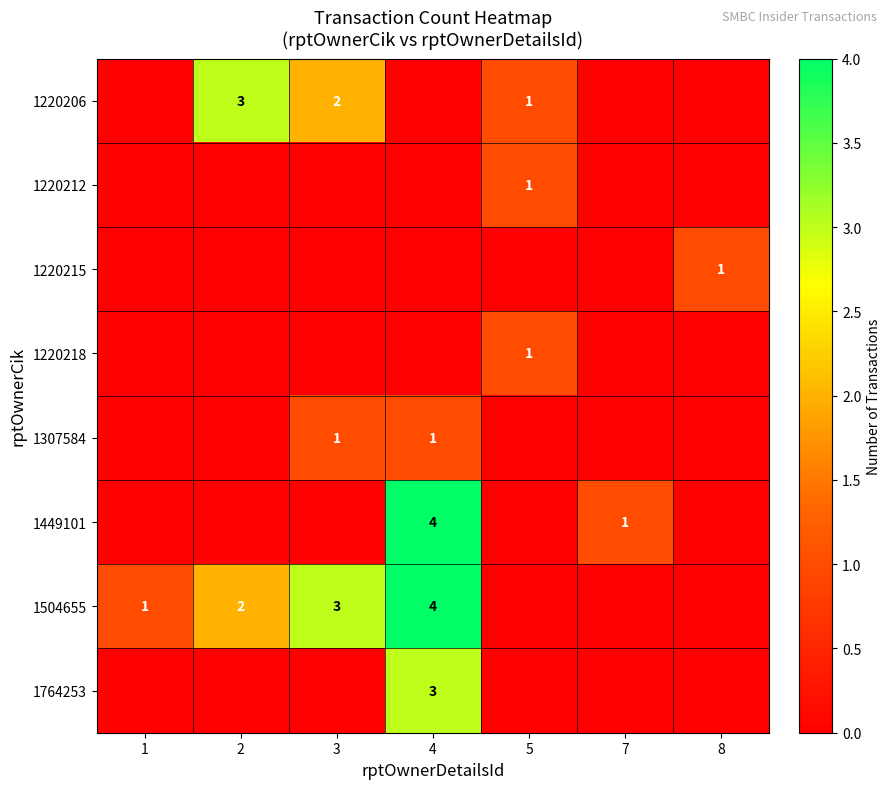

At how many categories does at least one series exceed 1?

3